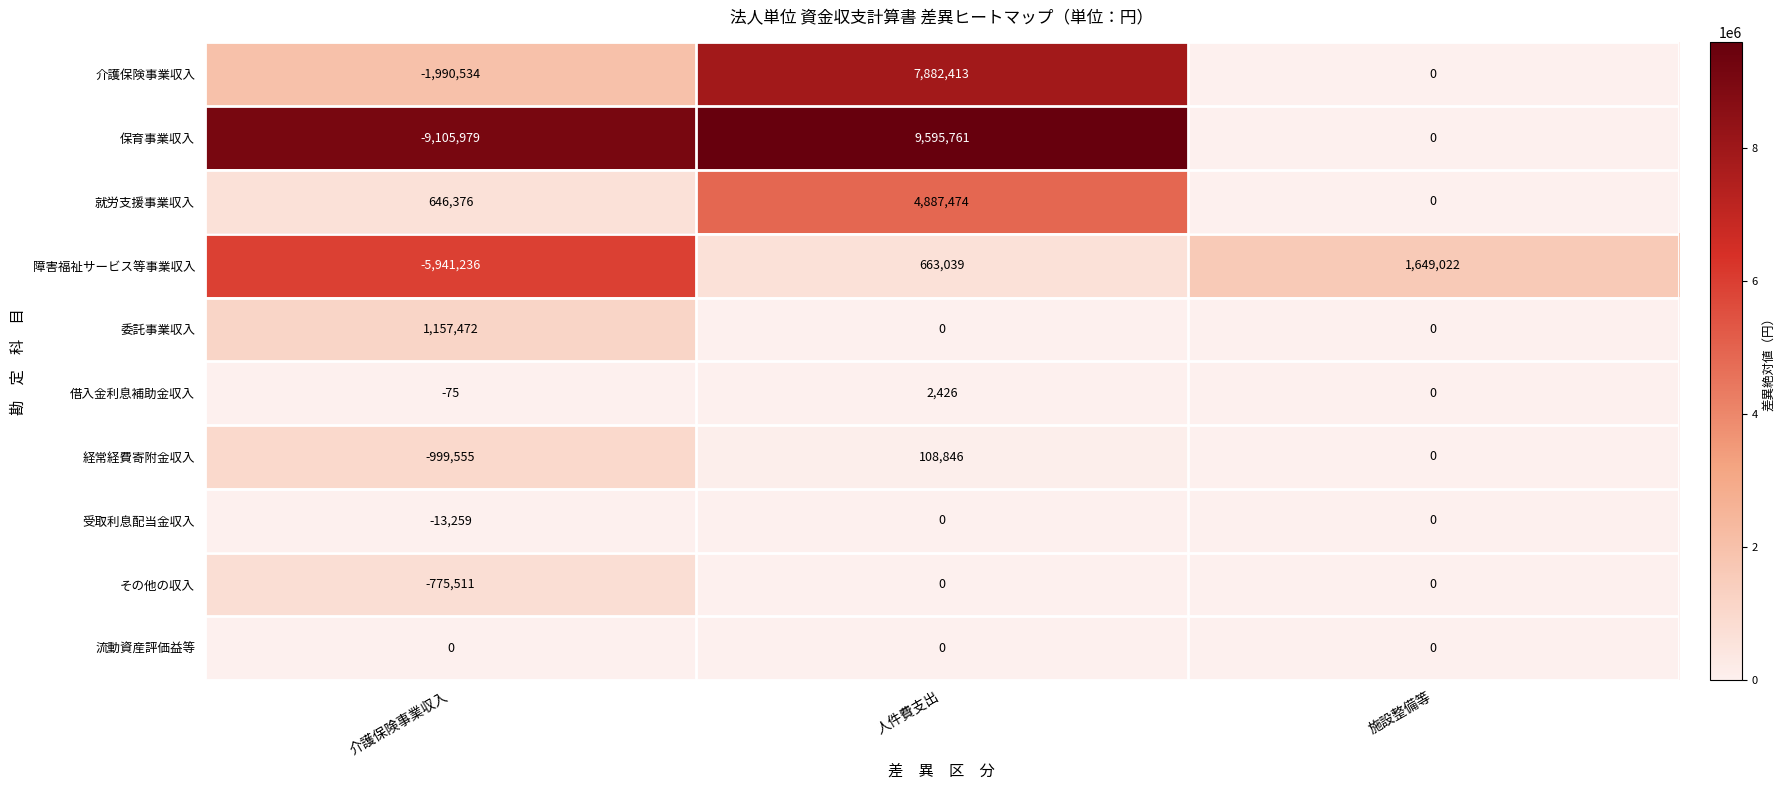

Which series has the largest range (max minus min)?

保育事業収入